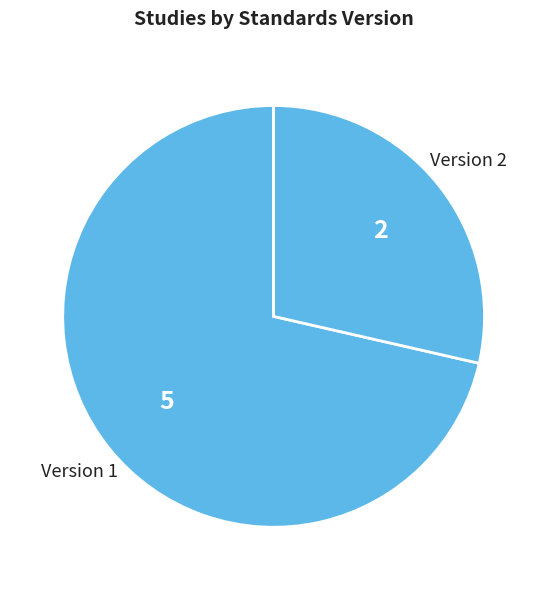

Which category has the smallest portion of the pie?

Version 2